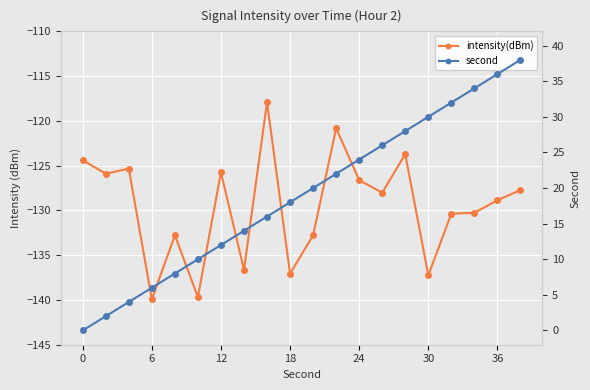

At 6, list the series in order from largest to smallest.

second, intensity(dBm)